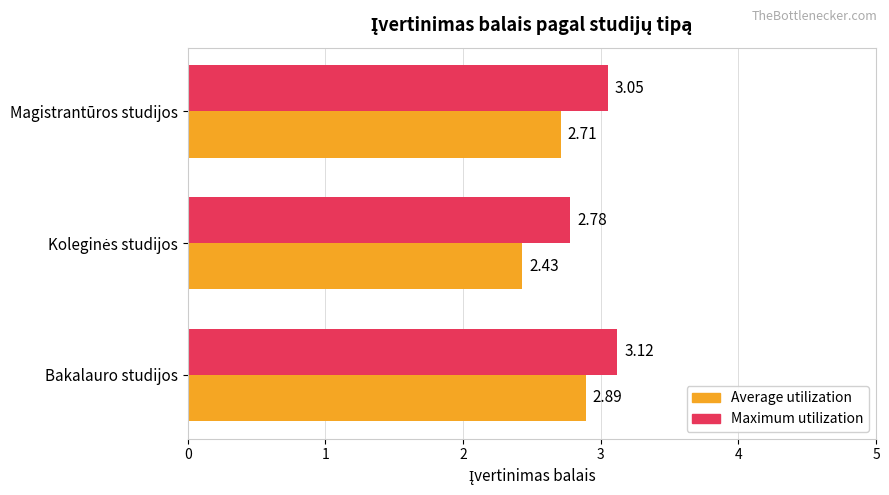

Which label corresponds to the largest value in the chart?

Bakalauro studijos